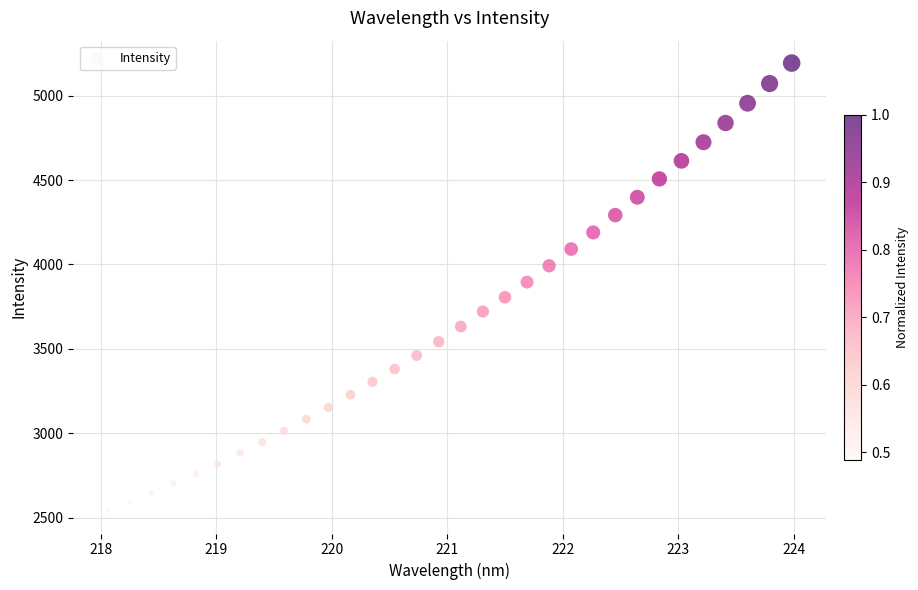

What is the range of Y values (max minus min)?

2653.3